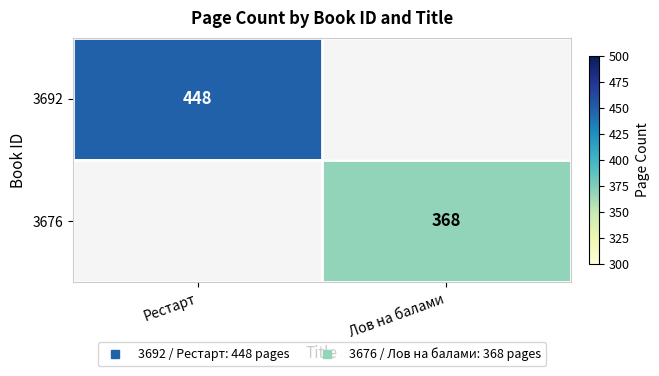

Which category has the highest value in the 3692 series?

Рестарт